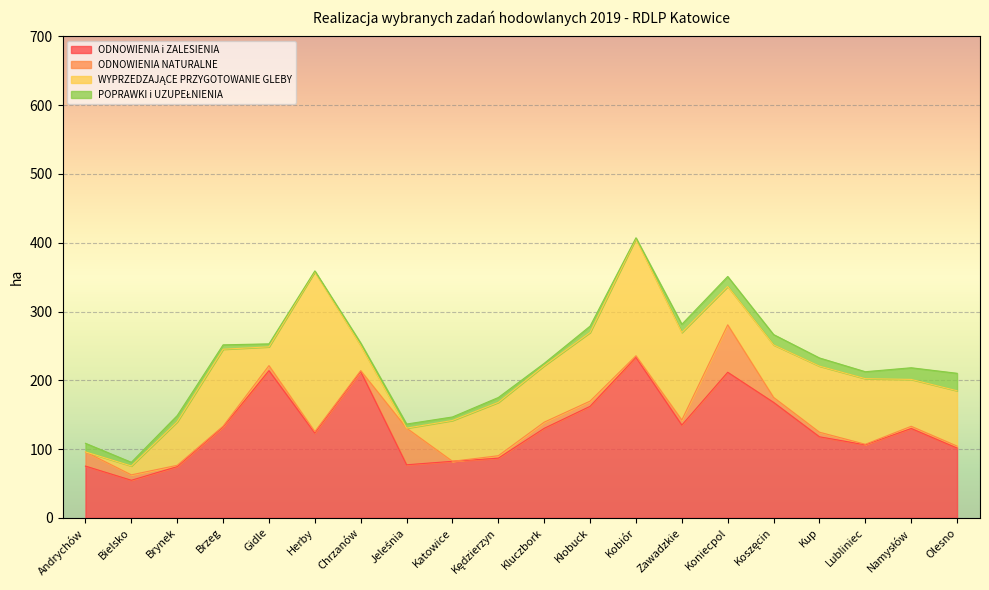

Between Katowice and Kluczbork, which series saw the biggest shift?

ODNOWIENIA i ZALESIENIA